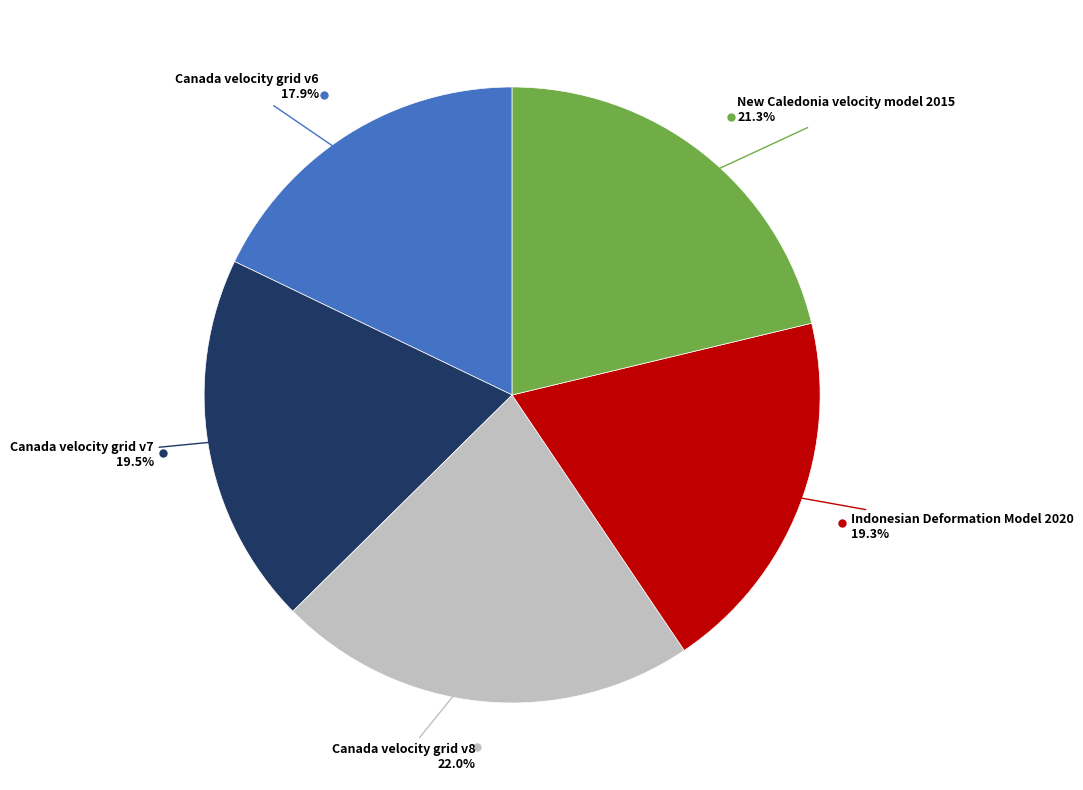

Is there any slice that represents more than half of the pie?

No